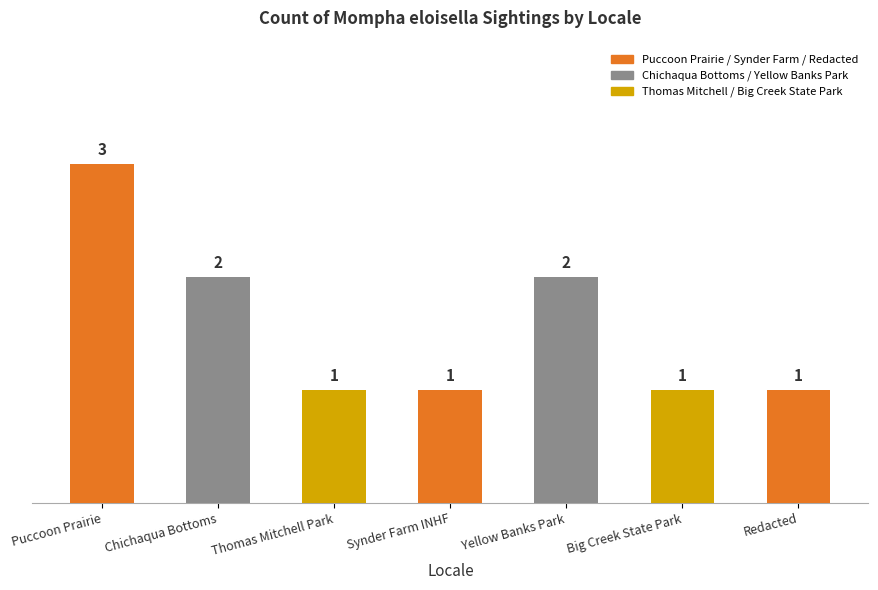

What position from the right is Thomas Mitchell Park?

5